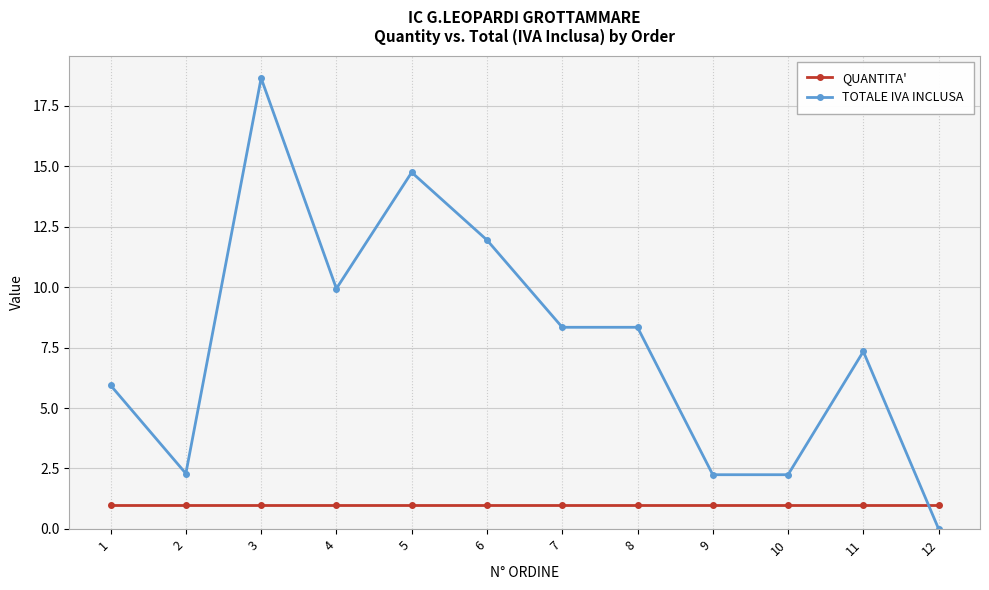

How many lines are shown in the chart?

2